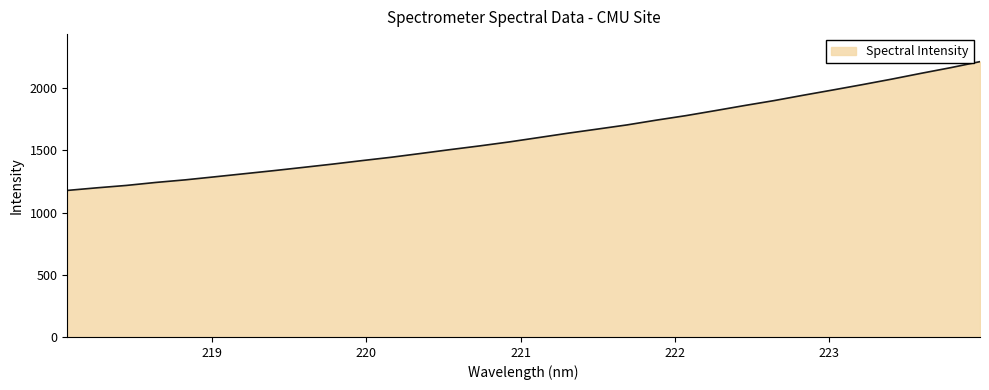

What is the minimum value shown in the chart?

1178.6